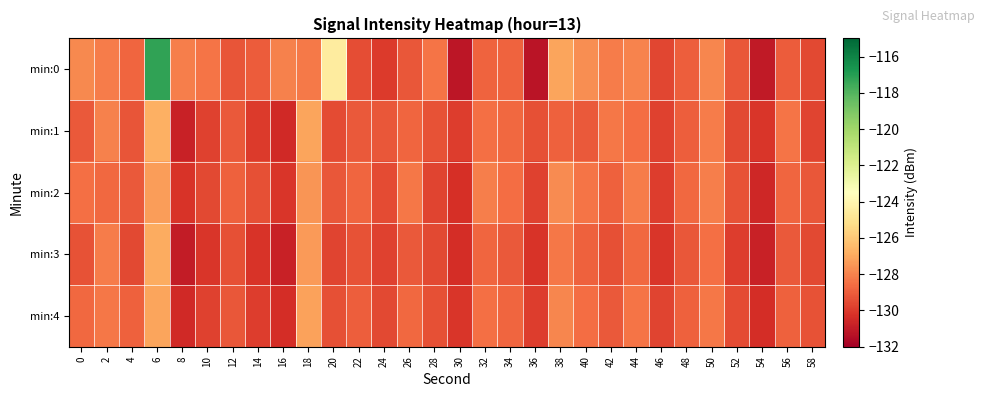

Reading right to left, extract all data points from this chart.

min:0: 58=-129.6	56=-129.0	54=-131.0	52=-129.2	50=-127.9	48=-129.0	46=-129.6	44=-128.0	42=-128.2	40=-127.7	38=-127.1	36=-131.2	34=-128.9	32=-128.8	30=-131.2	28=-128.4	26=-129.2	24=-130.0	22=-129.4	20=-124.5	18=-128.3	16=-128.1	14=-129.0	12=-129.3	10=-128.4	8=-128.1	6=-117.3	4=-128.8	2=-128.2	0=-127.9
min:1: 58=-129.7	56=-128.4	54=-130.1	52=-129.6	50=-128.2	48=-129.0	46=-129.8	44=-128.6	42=-128.3	40=-129.1	38=-128.9	36=-129.4	34=-128.7	32=-128.5	30=-129.9	28=-129.3	26=-128.8	24=-129.2	22=-129.1	20=-129.5	18=-127.1	16=-130.5	14=-130.0	12=-129.1	10=-129.8	8=-130.8	6=-126.8	4=-129.2	2=-128.1	0=-129.1
min:2: 58=-129.2	56=-128.8	54=-130.6	52=-129.3	50=-128.1	48=-128.7	46=-129.9	44=-128.2	42=-128.9	40=-128.4	38=-127.8	36=-129.8	34=-128.6	32=-128.1	30=-130.3	28=-129.7	26=-128.3	24=-129.5	22=-128.8	20=-129.2	18=-127.5	16=-130.1	14=-129.4	12=-128.9	10=-129.6	8=-130.2	6=-127.3	4=-129.1	2=-128.7	0=-128.5
min:3: 58=-129.6	56=-129.1	54=-130.8	52=-129.9	50=-128.5	48=-129.2	46=-130.1	44=-128.7	42=-129.4	40=-128.9	38=-128.3	36=-130.2	34=-129.1	32=-128.8	30=-130.4	28=-129.6	26=-129.1	24=-129.8	22=-129.3	20=-129.7	18=-127.4	16=-130.8	14=-130.2	12=-129.4	10=-130.1	8=-131.0	6=-126.9	4=-129.6	2=-128.2	0=-129.3
min:4: 58=-129.3	56=-128.9	54=-130.4	52=-129.5	50=-128.3	48=-128.9	46=-129.7	44=-128.4	42=-129.1	40=-128.6	38=-127.9	36=-129.9	34=-128.8	32=-128.5	30=-130.1	28=-129.4	26=-128.7	24=-129.6	22=-129.0	20=-129.4	18=-127.2	16=-130.4	14=-129.9	12=-129.2	10=-129.8	8=-130.5	6=-127.1	4=-128.9	2=-128.3	0=-128.7